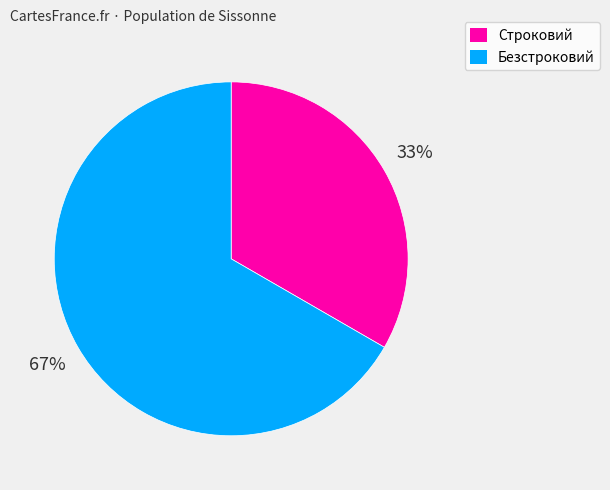

Is there any slice that represents more than half of the pie?

Yes